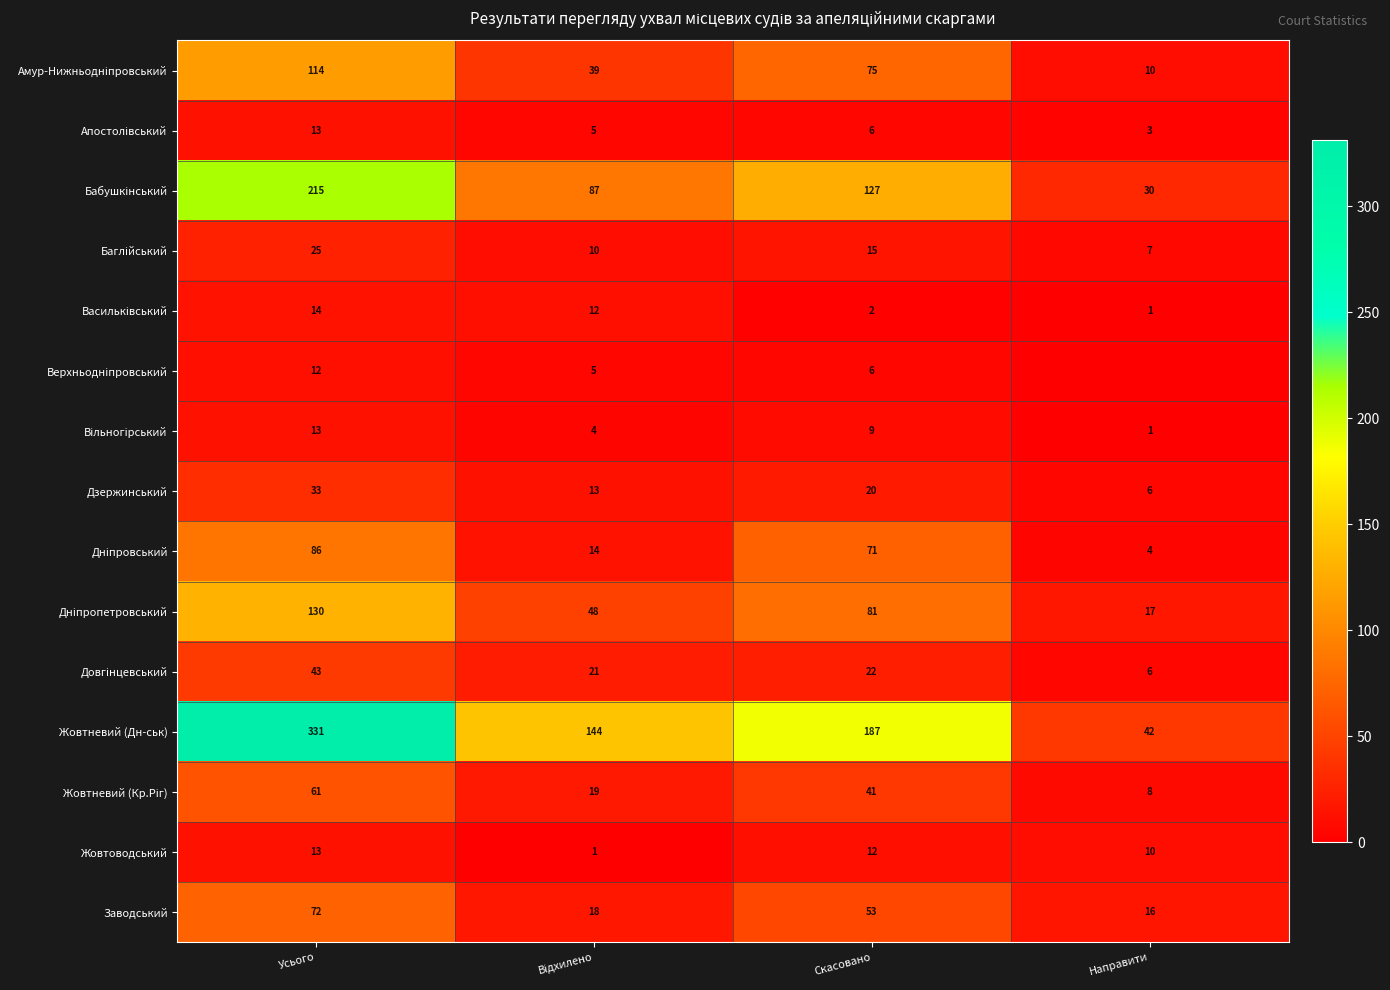

The value of Заводський at Скасовано is 53. True or false?

True